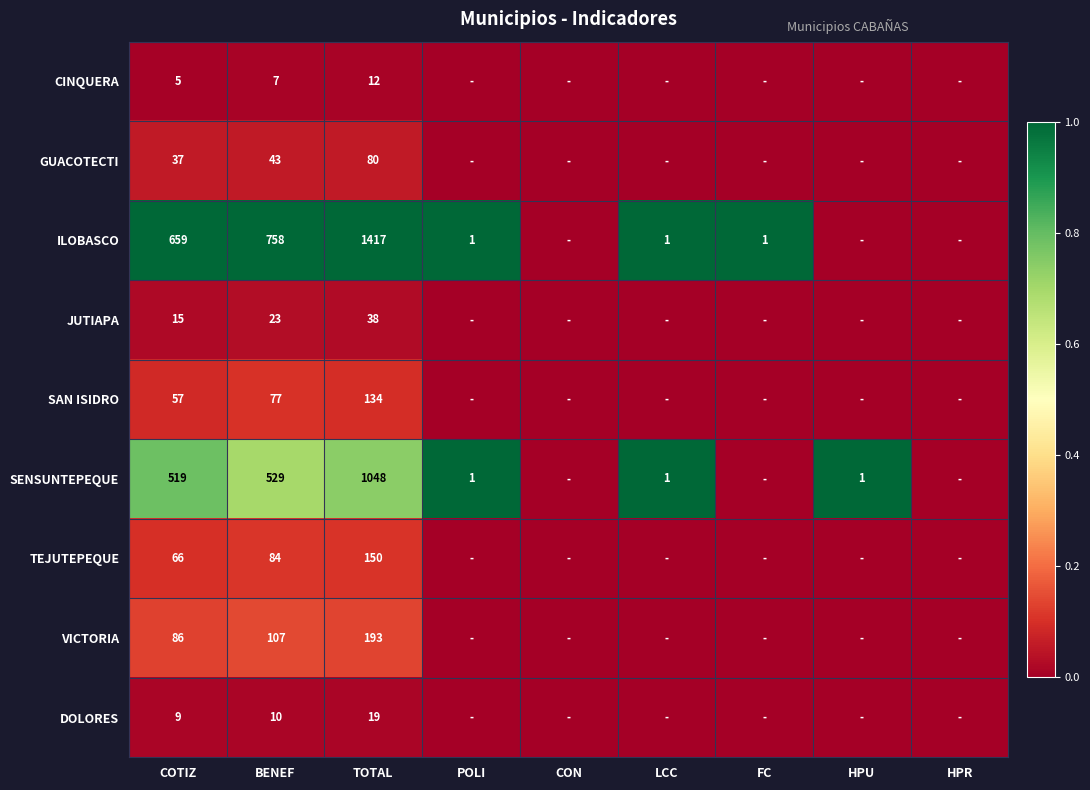

What is the difference between the TEJUTEPEQUE values at TOTAL and BENEF?

66